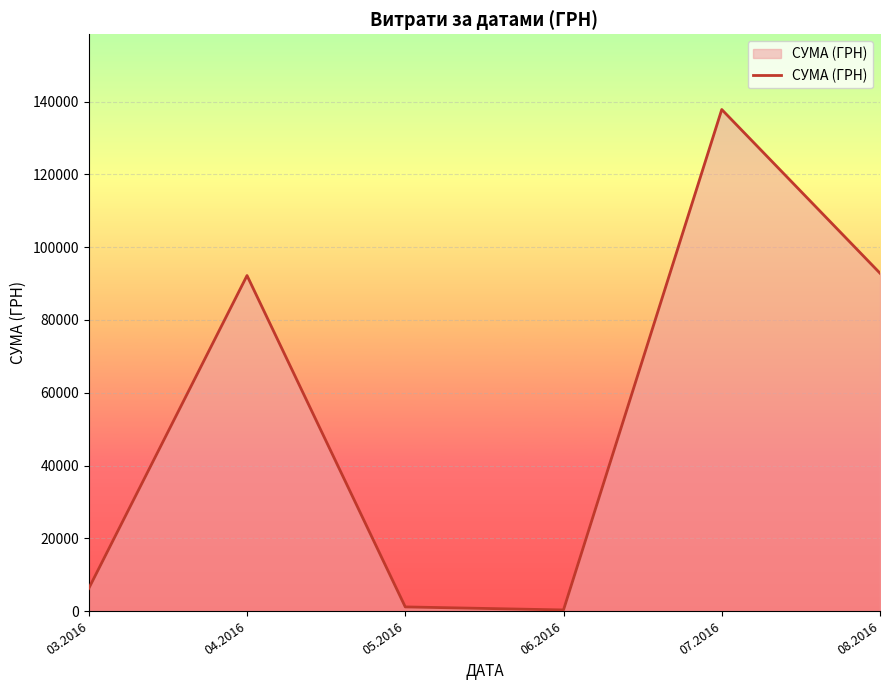

Is it true that the value at 04.2016 is 128862.4?

False